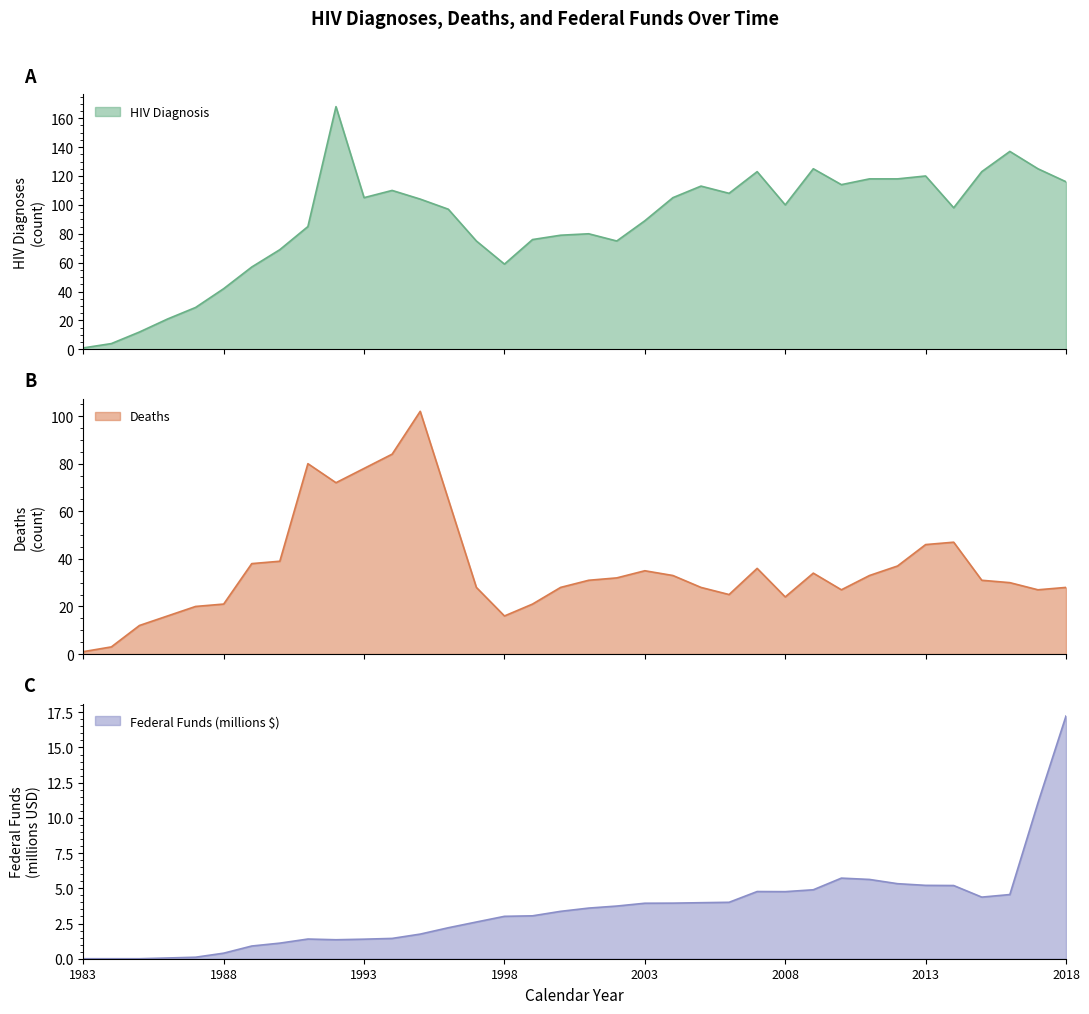

At which label does HIV Diagnosis first exceed 100?

1992